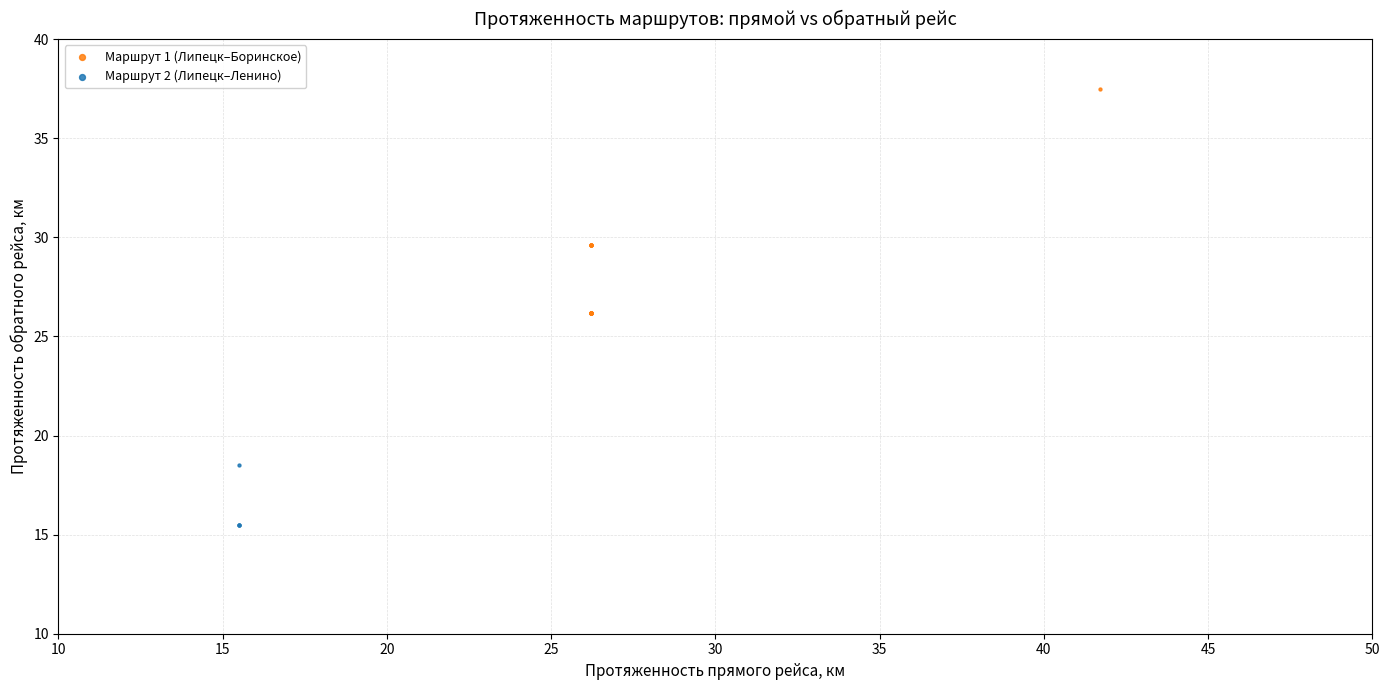

Which series has the widest spread of Y values?

Маршрут 1 (Липецк–Боринское)